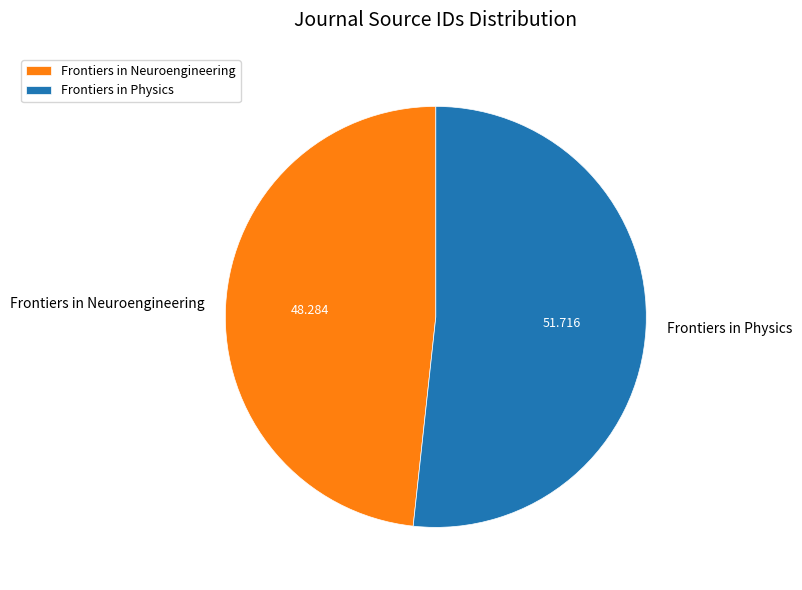

The Frontiers in Physics slice represents 47% of the pie. True or false?

False